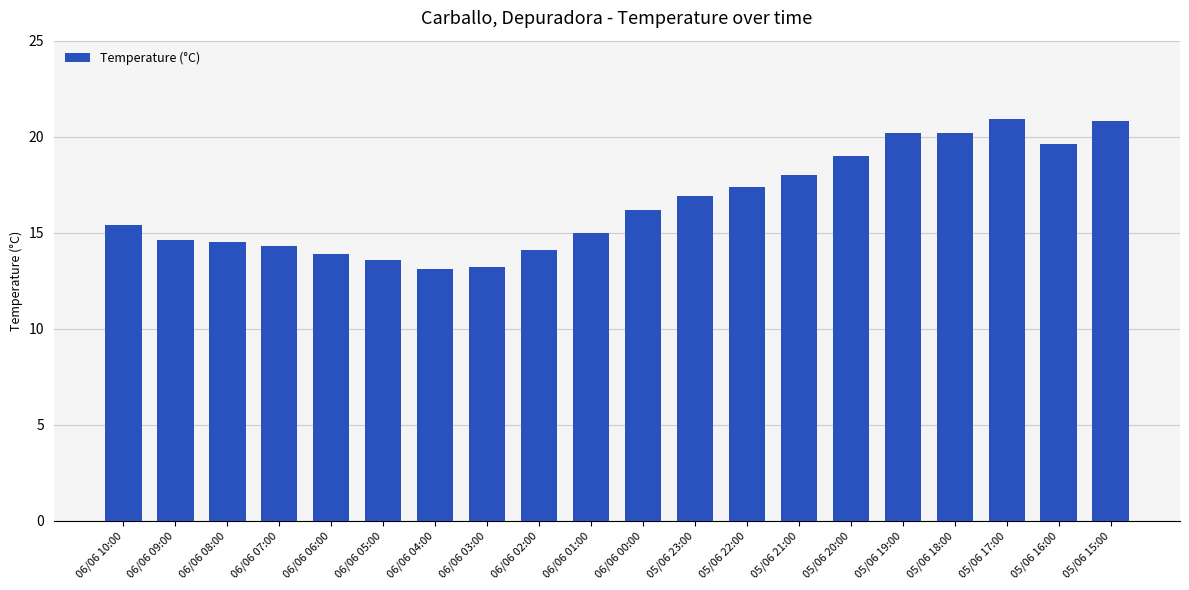

Is it true that the value at 05/06 15:00 is 9.4?

False